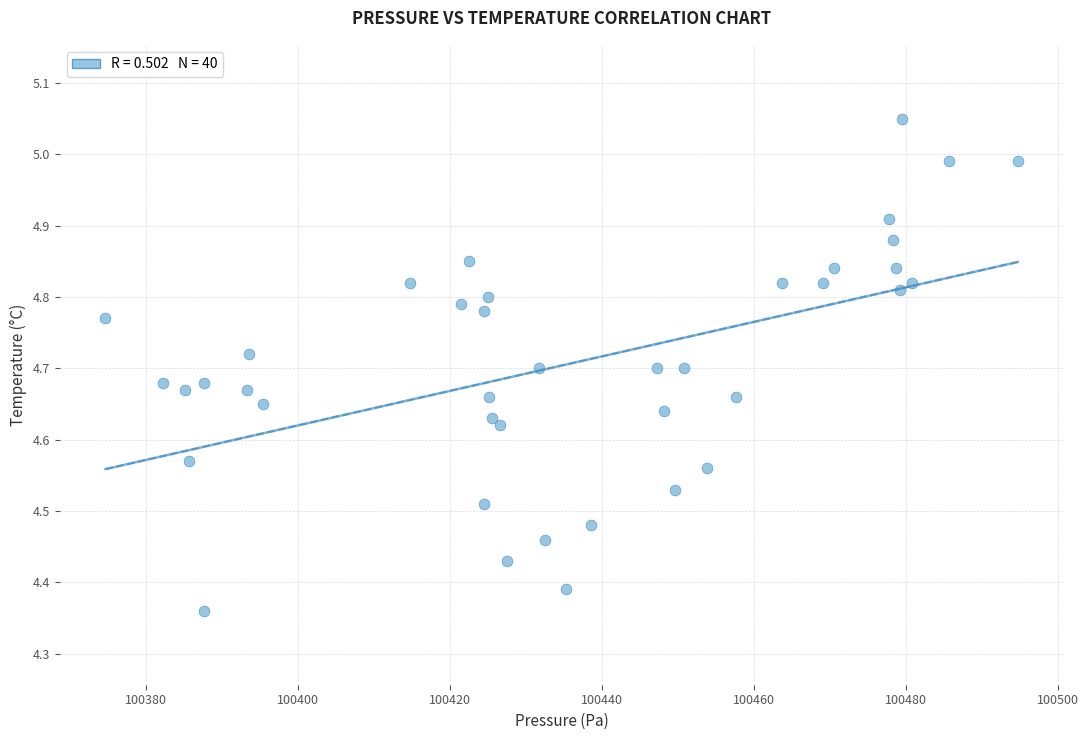

What is the range of Y values (max minus min)?

0.7